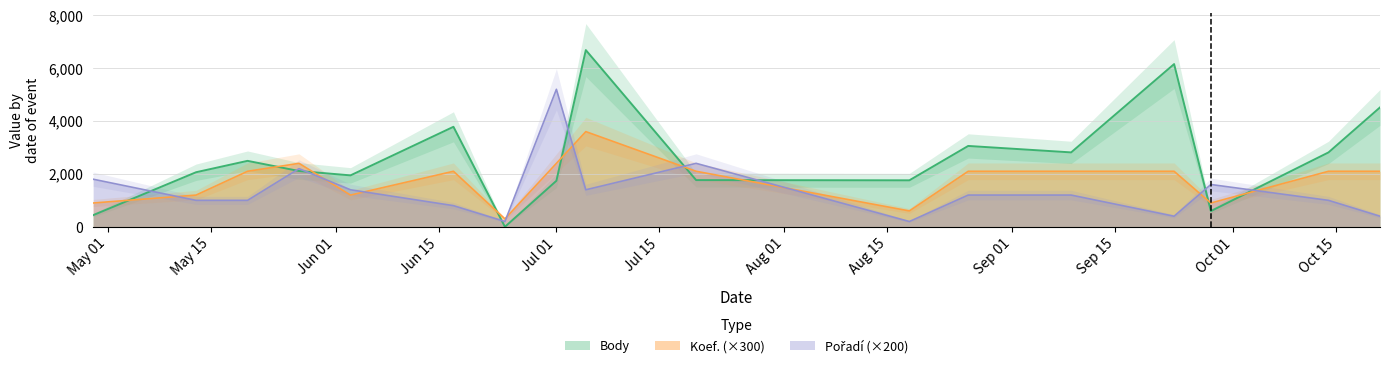

True or false: Body and Koef. intersect in this chart.

True